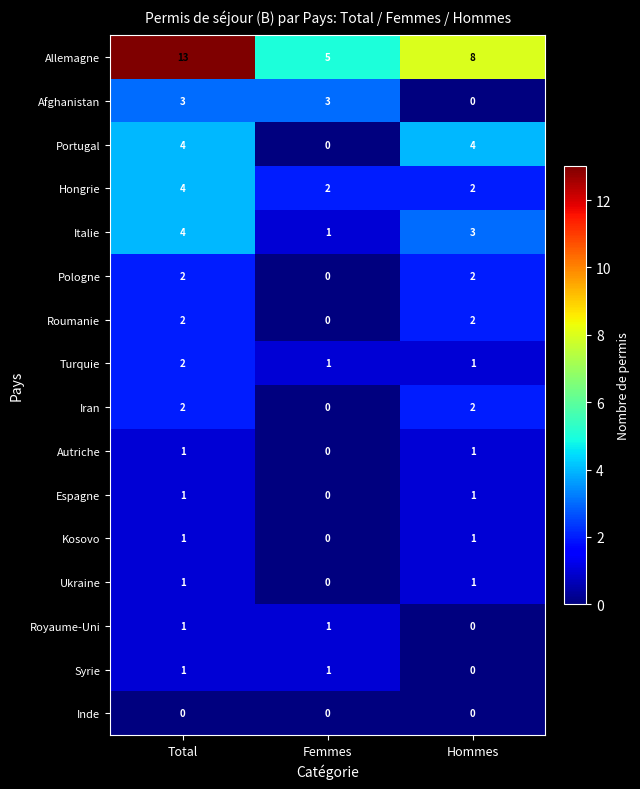

Between Femmes and Hommes, which series saw the biggest shift?

Portugal